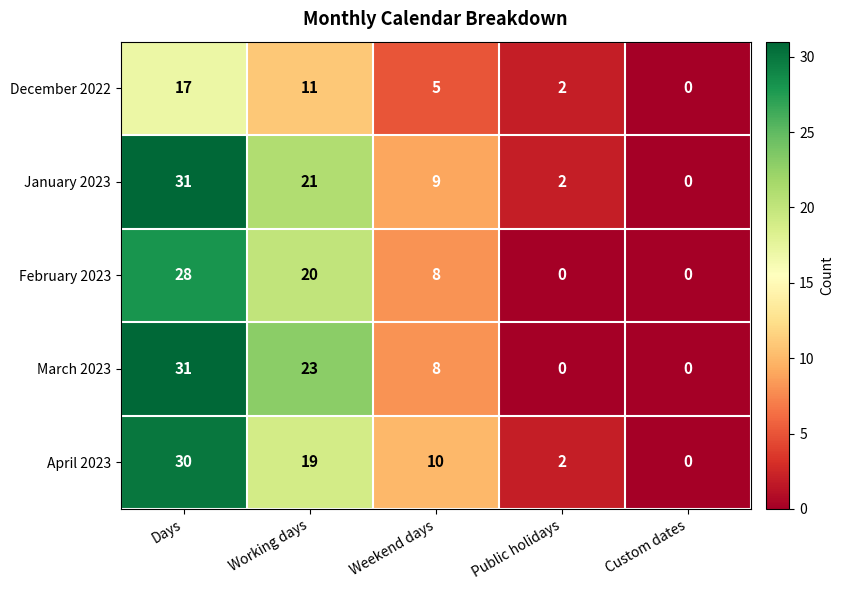

Reading left to right, list all the values displayed in this chart.

December 2022: Days=17	Working days=11	Weekend days=5	Public holidays=2	Custom dates=0
January 2023: Days=31	Working days=21	Weekend days=9	Public holidays=2	Custom dates=0
February 2023: Days=28	Working days=20	Weekend days=8	Public holidays=0	Custom dates=0
March 2023: Days=31	Working days=23	Weekend days=8	Public holidays=0	Custom dates=0
April 2023: Days=30	Working days=19	Weekend days=10	Public holidays=2	Custom dates=0